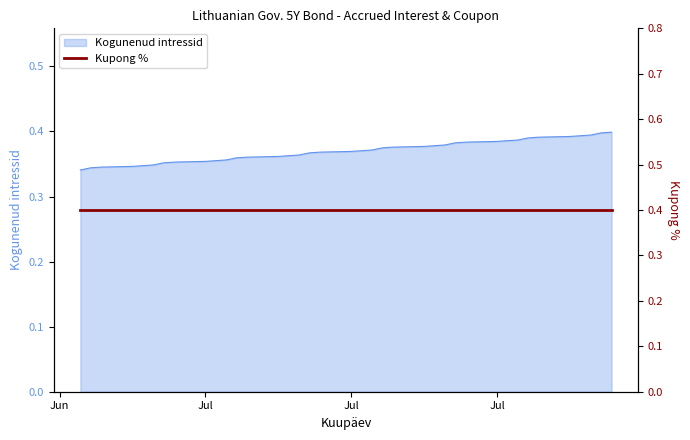

What is the average value?

0.4